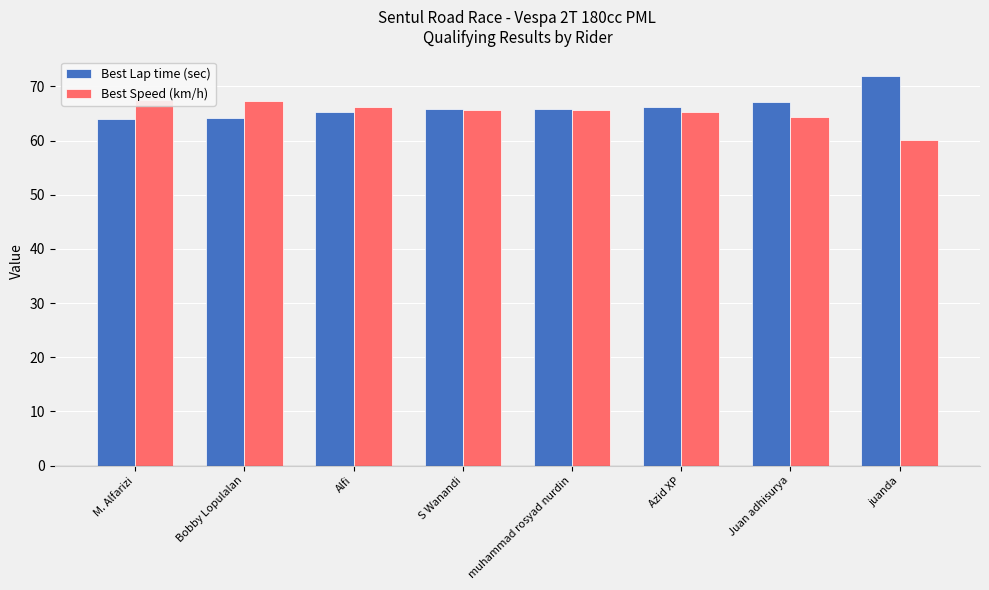

Between Azid XP and juanda, which series saw the biggest shift?

Best Lap time (sec)